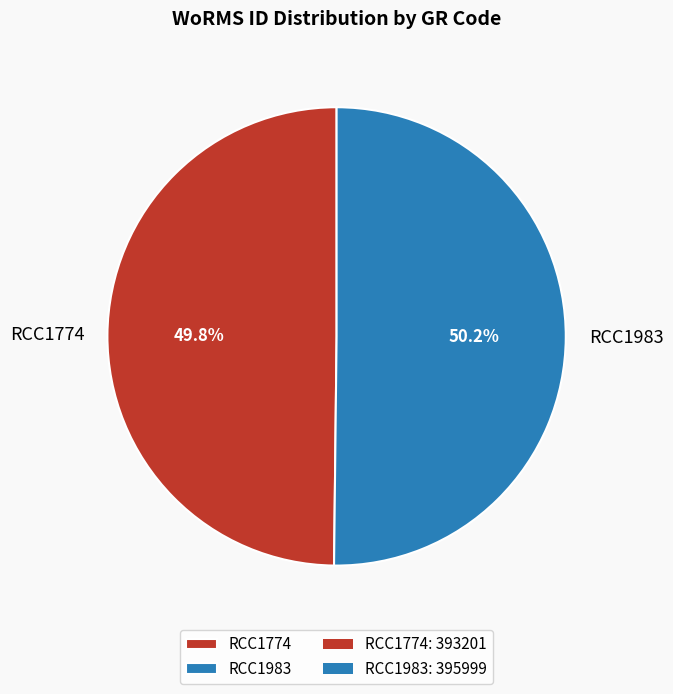

Count the number of slices in the pie.

2